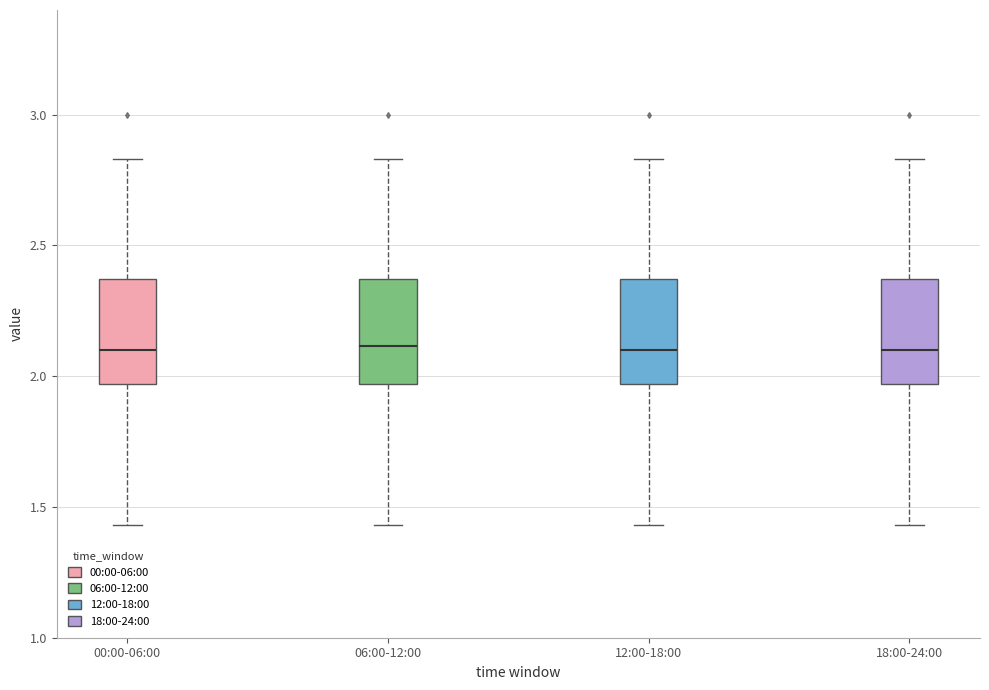

Where does the upper whisker of the box for 06:00-12:00 end on the y-axis? The values are not printed on the chart, so give them approximately, as read against the axis.

2.85